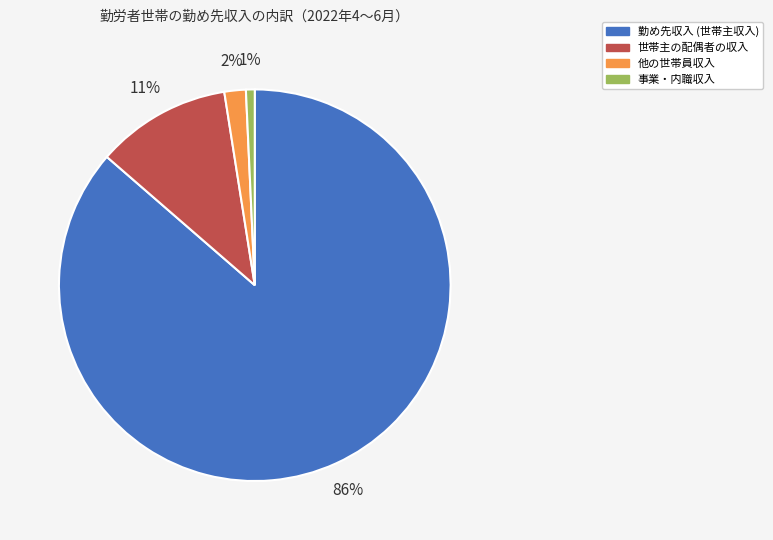

To the nearest percent, what is the average slice percentage?

25%